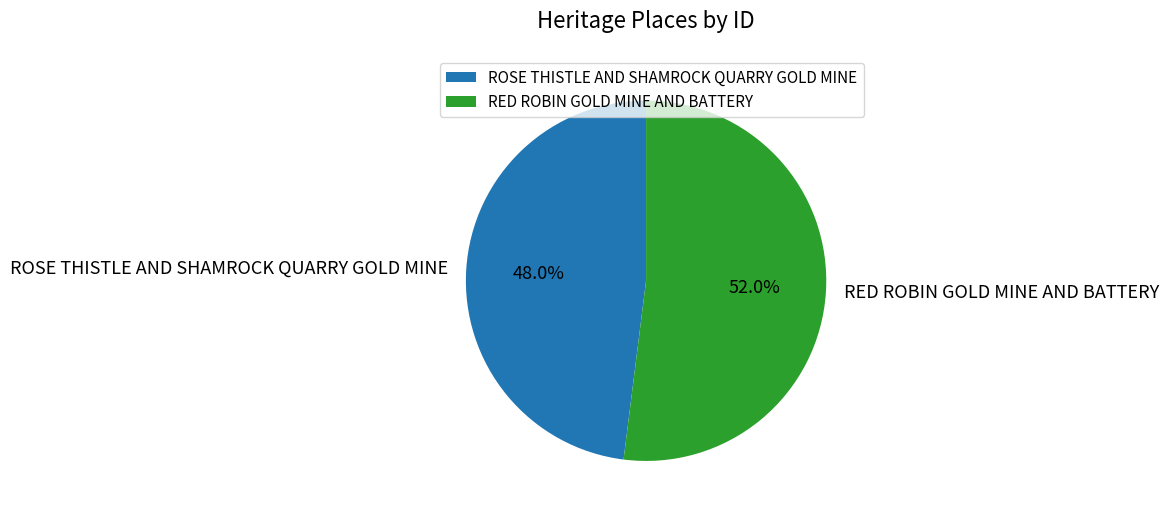

What is the smallest slice in the pie chart?

ROSE THISTLE AND SHAMROCK QUARRY GOLD MINE